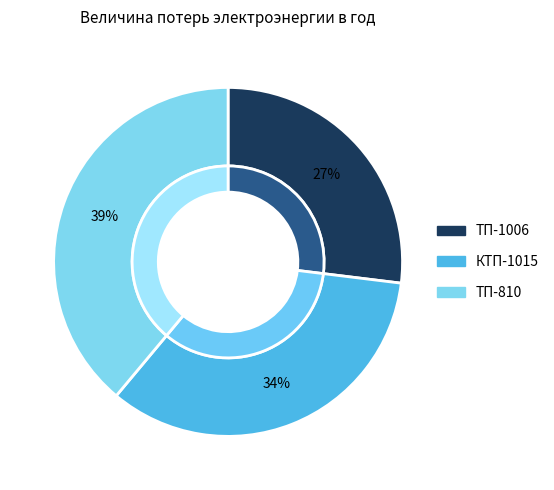

How many slices are in this pie chart?

3